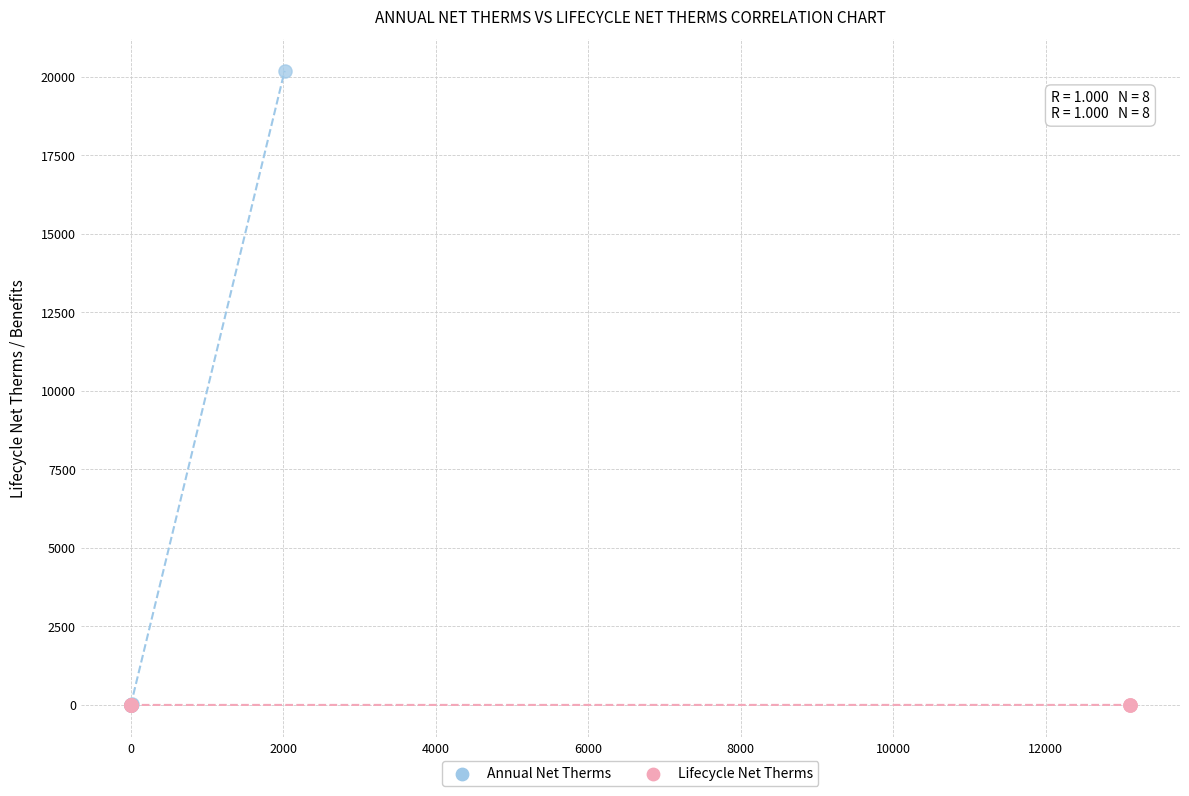

Which series contains the highest Y value?

Annual Net Therms